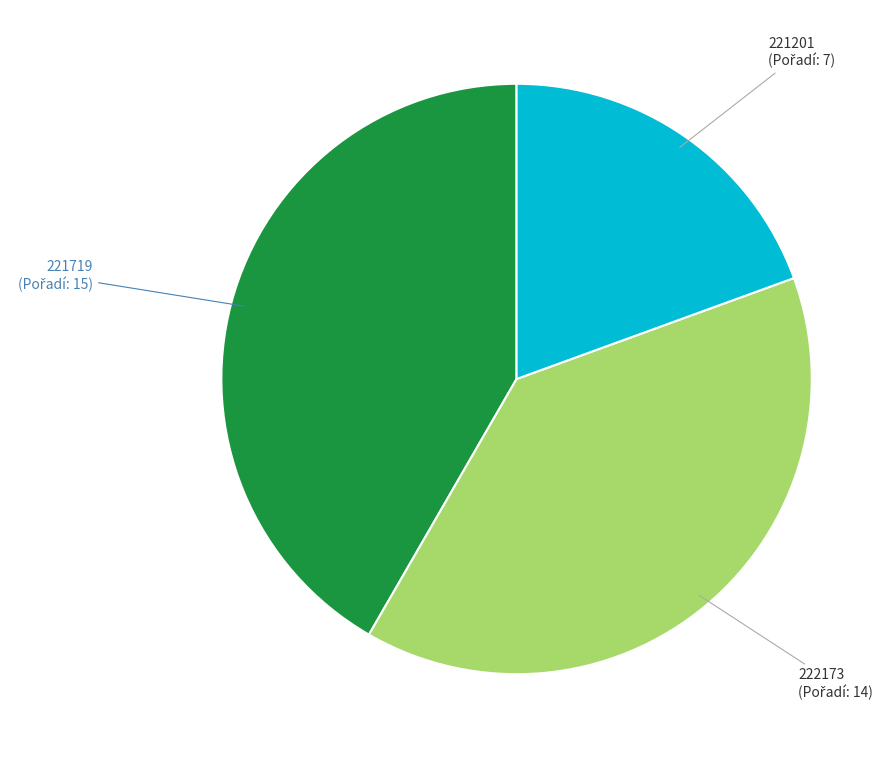

Is there any slice that represents more than half of the pie?

No